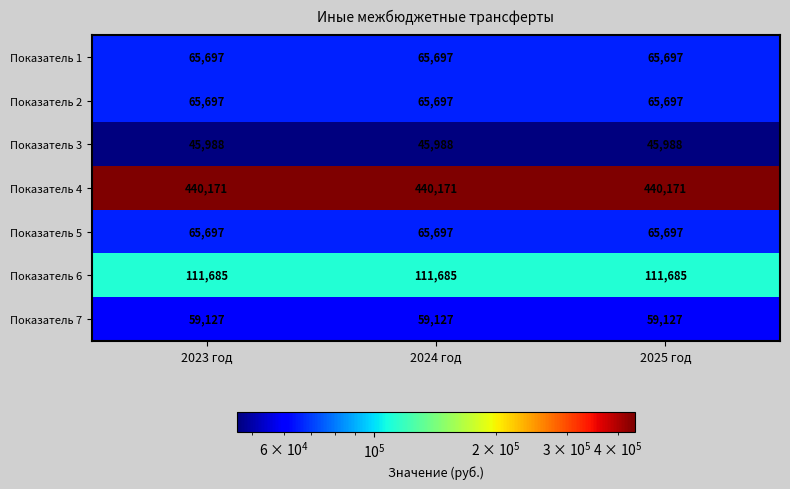

Is the value of Показатель 2 at 2024 год greater than the value of Показатель 6 at 2023 год?

No